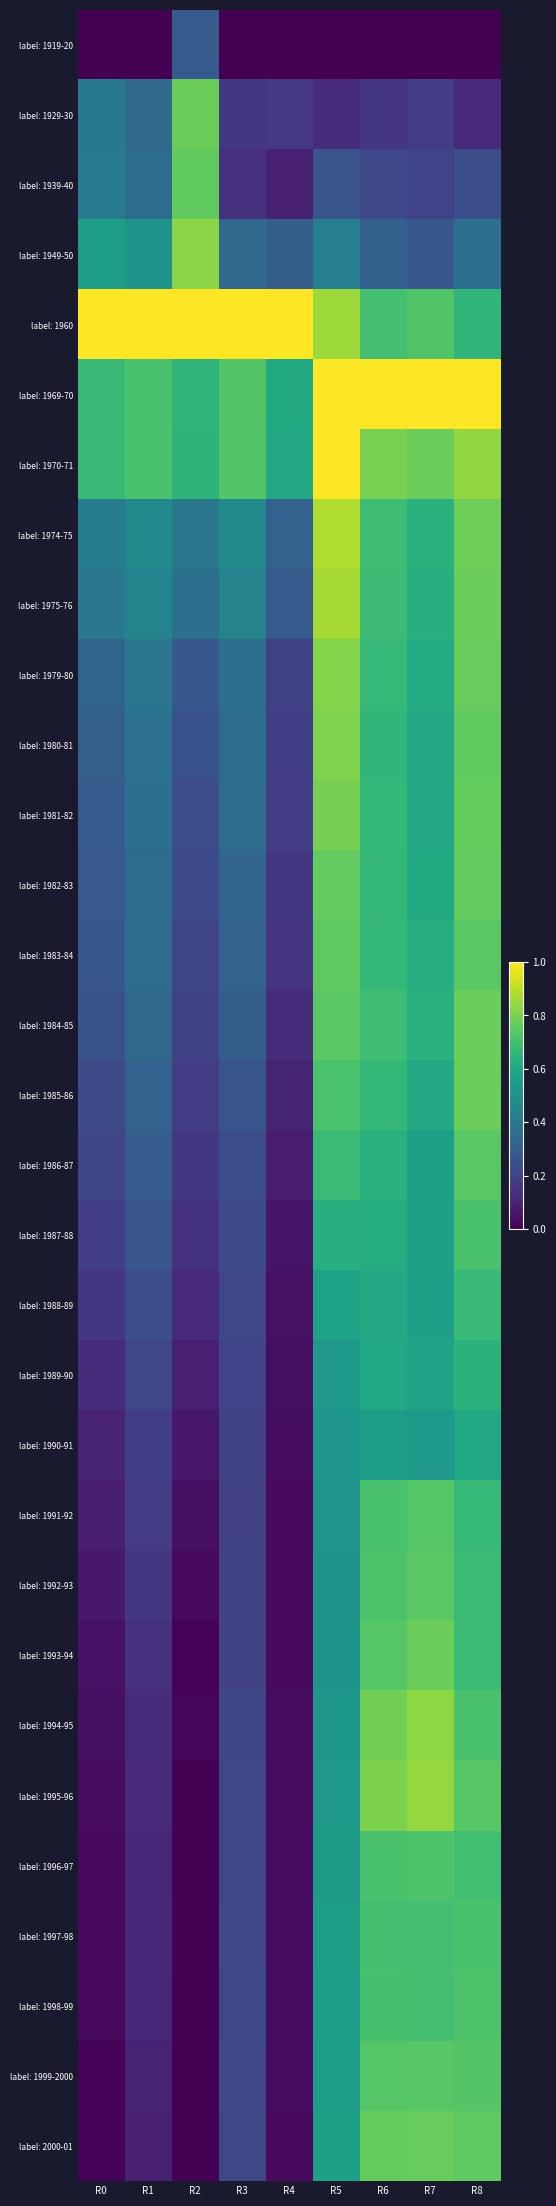

Reading left to right, extract all data points from this chart.

label: 1919-20: R0=0.0	R1=0.0	R2=0.3	R3=0.0	R4=0.0	R5=0.0	R6=0.0	R7=0.0	R8=0.0
label: 1929-30: R0=0.4	R1=0.3	R2=0.8	R3=0.2	R4=0.2	R5=0.1	R6=0.2	R7=0.2	R8=0.1
label: 1939-40: R0=0.4	R1=0.4	R2=0.8	R3=0.1	R4=0.1	R5=0.3	R6=0.2	R7=0.2	R8=0.2
label: 1949-50: R0=0.6	R1=0.5	R2=0.8	R3=0.3	R4=0.3	R5=0.4	R6=0.3	R7=0.3	R8=0.4
label: 1960: R0=1.0	R1=1.0	R2=1.0	R3=1.0	R4=1.0	R5=0.9	R6=0.7	R7=0.7	R8=0.7
label: 1969-70: R0=0.7	R1=0.7	R2=0.7	R3=0.7	R4=0.6	R5=1.0	R6=1.0	R7=1.0	R8=1.0
label: 1970-71: R0=0.7	R1=0.7	R2=0.6	R3=0.7	R4=0.6	R5=1.0	R6=0.8	R7=0.8	R8=0.8
label: 1974-75: R0=0.4	R1=0.5	R2=0.4	R3=0.5	R4=0.3	R5=0.9	R6=0.7	R7=0.6	R8=0.8
label: 1975-76: R0=0.4	R1=0.5	R2=0.4	R3=0.4	R4=0.3	R5=0.9	R6=0.7	R7=0.6	R8=0.8
label: 1979-80: R0=0.3	R1=0.4	R2=0.3	R3=0.4	R4=0.2	R5=0.8	R6=0.7	R7=0.6	R8=0.8
label: 1980-81: R0=0.3	R1=0.4	R2=0.3	R3=0.4	R4=0.2	R5=0.8	R6=0.7	R7=0.6	R8=0.8
label: 1981-82: R0=0.3	R1=0.4	R2=0.2	R3=0.4	R4=0.2	R5=0.8	R6=0.7	R7=0.6	R8=0.8
label: 1982-83: R0=0.3	R1=0.4	R2=0.2	R3=0.3	R4=0.2	R5=0.8	R6=0.7	R7=0.6	R8=0.8
label: 1983-84: R0=0.3	R1=0.4	R2=0.2	R3=0.3	R4=0.1	R5=0.8	R6=0.7	R7=0.6	R8=0.7
label: 1984-85: R0=0.3	R1=0.3	R2=0.2	R3=0.3	R4=0.1	R5=0.7	R6=0.7	R7=0.6	R8=0.8
label: 1985-86: R0=0.2	R1=0.3	R2=0.2	R3=0.3	R4=0.1	R5=0.7	R6=0.7	R7=0.6	R8=0.8
label: 1986-87: R0=0.2	R1=0.3	R2=0.2	R3=0.2	R4=0.1	R5=0.7	R6=0.6	R7=0.6	R8=0.7
label: 1987-88: R0=0.2	R1=0.3	R2=0.1	R3=0.2	R4=0.1	R5=0.6	R6=0.6	R7=0.6	R8=0.7
label: 1988-89: R0=0.2	R1=0.2	R2=0.1	R3=0.2	R4=0.0	R5=0.6	R6=0.6	R7=0.6	R8=0.7
label: 1989-90: R0=0.1	R1=0.2	R2=0.1	R3=0.2	R4=0.0	R5=0.5	R6=0.6	R7=0.6	R8=0.6
label: 1990-91: R0=0.1	R1=0.2	R2=0.1	R3=0.2	R4=0.0	R5=0.5	R6=0.6	R7=0.5	R8=0.6
label: 1991-92: R0=0.1	R1=0.2	R2=0.0	R3=0.2	R4=0.0	R5=0.5	R6=0.7	R7=0.7	R8=0.7
label: 1992-93: R0=0.1	R1=0.2	R2=0.0	R3=0.2	R4=0.0	R5=0.5	R6=0.7	R7=0.7	R8=0.7
label: 1993-94: R0=0.1	R1=0.1	R2=0.0	R3=0.2	R4=0.0	R5=0.5	R6=0.7	R7=0.8	R8=0.7
label: 1994-95: R0=0.0	R1=0.1	R2=0.0	R3=0.2	R4=0.0	R5=0.5	R6=0.8	R7=0.8	R8=0.7
label: 1995-96: R0=0.0	R1=0.1	R2=0.0	R3=0.2	R4=0.0	R5=0.5	R6=0.8	R7=0.8	R8=0.7
label: 1996-97: R0=0.0	R1=0.1	R2=0.0	R3=0.2	R4=0.0	R5=0.5	R6=0.7	R7=0.7	R8=0.7
label: 1997-98: R0=0.0	R1=0.1	R2=0.0	R3=0.2	R4=0.0	R5=0.6	R6=0.7	R7=0.7	R8=0.7
label: 1998-99: R0=0.0	R1=0.1	R2=0.0	R3=0.2	R4=0.0	R5=0.6	R6=0.7	R7=0.7	R8=0.7
label: 1999-2000: R0=0.0	R1=0.1	R2=0.0	R3=0.2	R4=0.0	R5=0.6	R6=0.7	R7=0.7	R8=0.7
label: 2000-01: R0=0.0	R1=0.1	R2=0.0	R3=0.2	R4=0.0	R5=0.6	R6=0.8	R7=0.8	R8=0.8